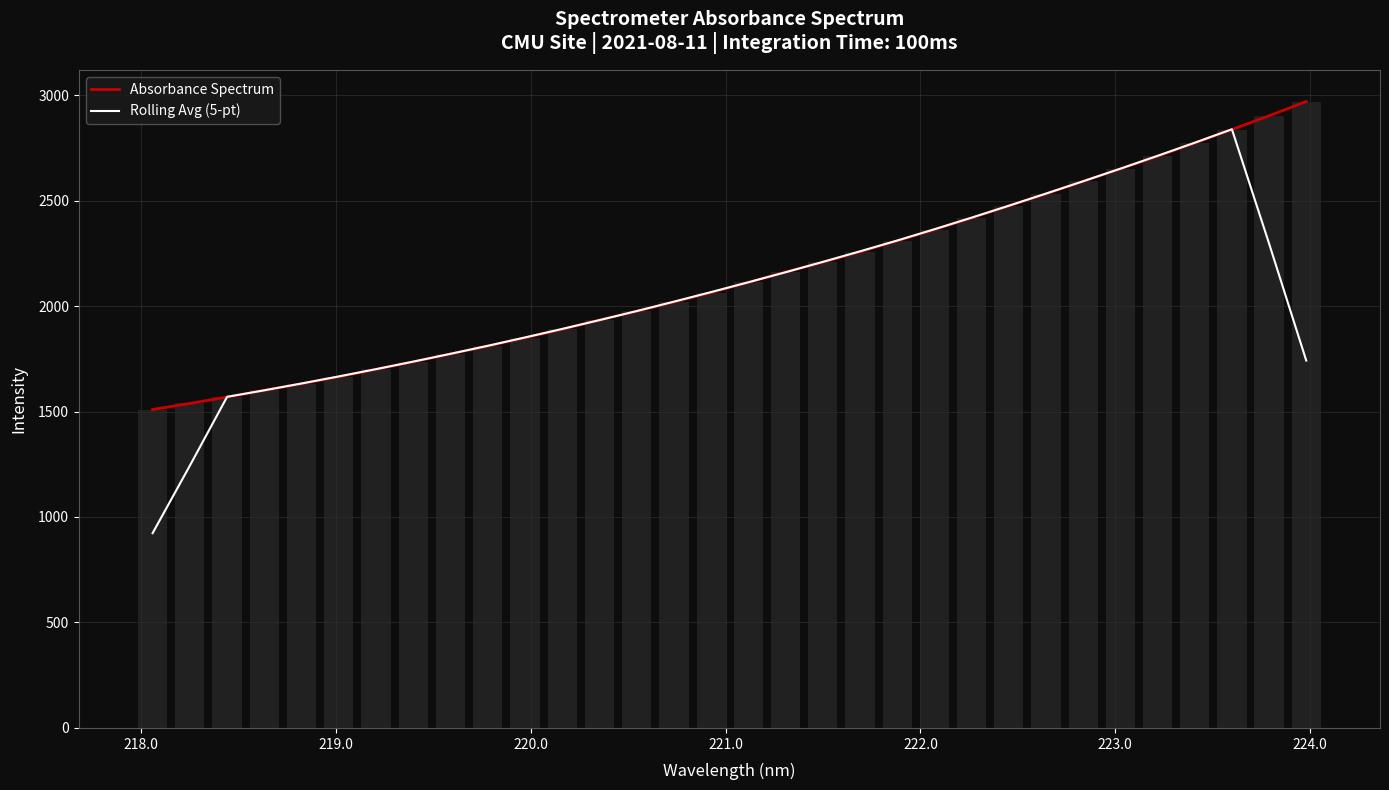

Reading left to right, extract all data points from this chart.

Absorbance Spectrum: 1509.4	1538.3	1568.5	1600.3	1631.6	1664.5	1699.9	1735.7	1772.7	1810.4	1849.5	1889.3	1933.7	1975.1	2019.3	2063.8	2112.2	2161.1	2207.6	2256.7	2308.9	2362.4	2417.5	2474.6	2531.8	2591.2	2650.6	2709.8	2772.3	2836.7	2901.9	2969.4
Rolling Avg (5-pt): 923.2	1243.3	1569.6	1600.6	1633.0	1666.4	1700.9	1736.6	1773.7	1811.5	1851.1	1891.6	1933.4	1976.3	2020.8	2066.3	2112.8	2160.3	2209.3	2259.3	2310.6	2364.0	2419.0	2475.5	2533.1	2591.6	2651.1	2712.1	2774.2	2838.0	2296.0	1741.6